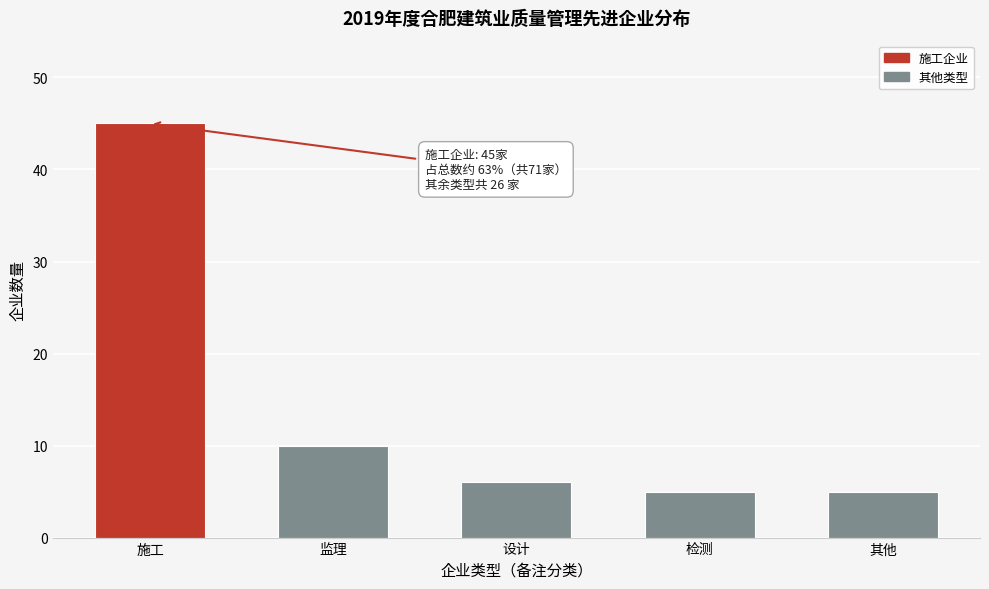

Reading left to right, list all the values displayed in this chart.

45	10	6	5	5